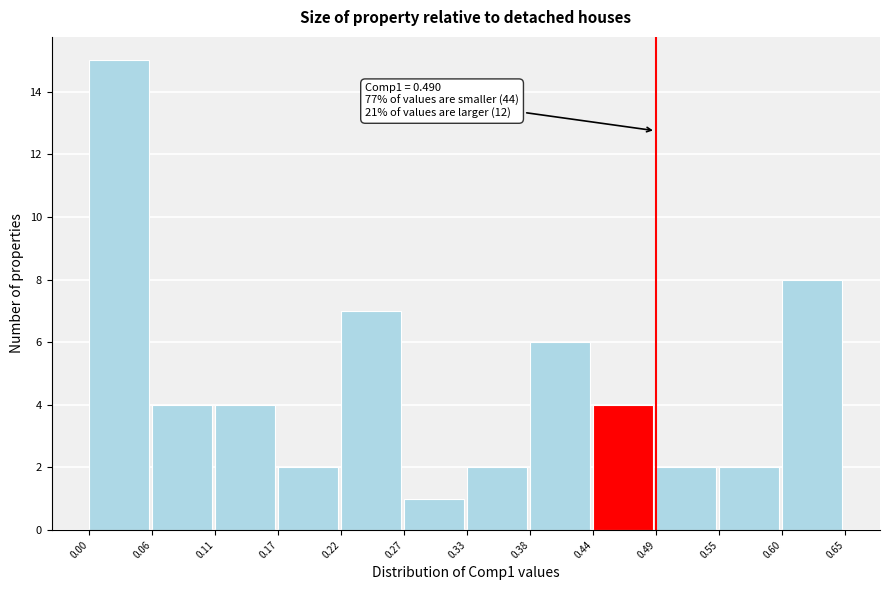

Which range on the x-axis has the tallest bar?

0.00 to 0.06